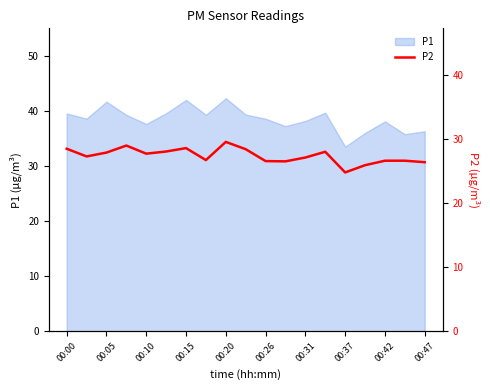

Is it true that P1 equals 39.5 at 00:00?

True